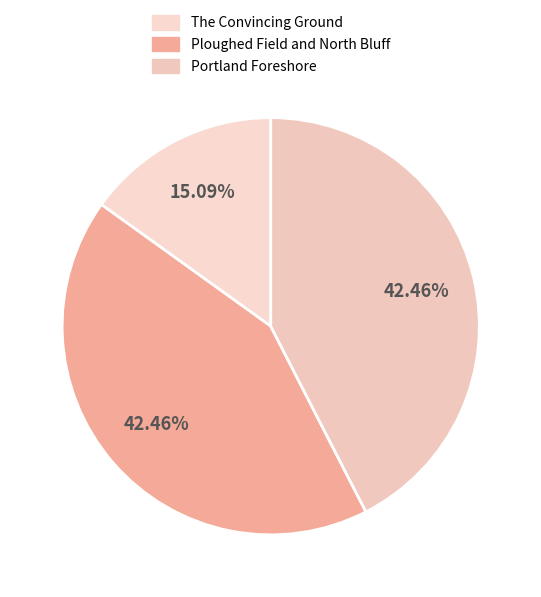

Is Ploughed Field and North Bluff the majority of the pie?

No